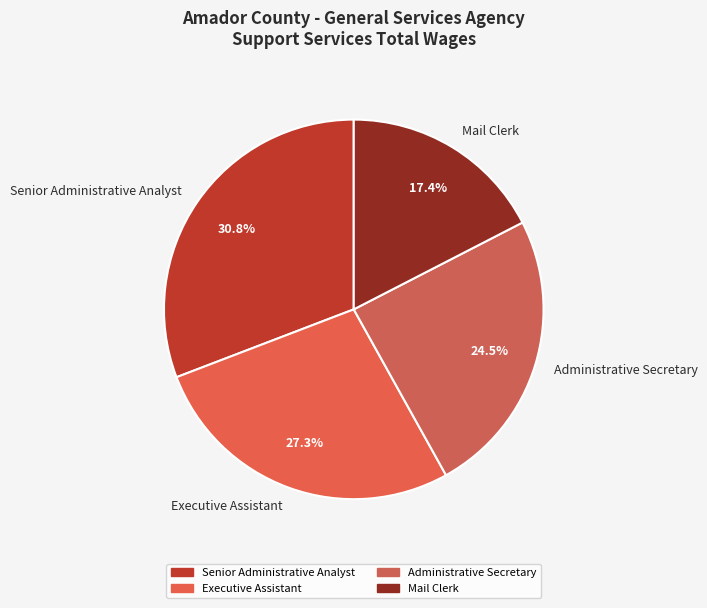

To the nearest percent, what is the combined percentage of Mail Clerk and Senior Administrative Analyst?

48%